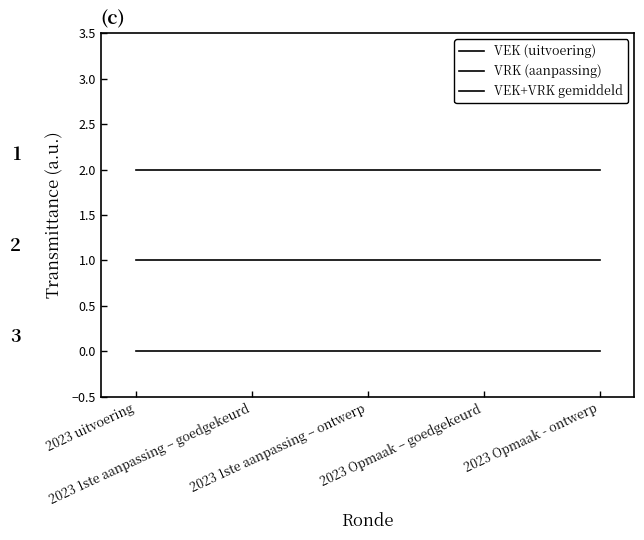

Reading right to left, extract all data points from this chart.

VEK (uitvoering): 2023 Opmaak - ontwerp=2	2023 Opmaak – goedgekeurd=2	2023 1ste aanpassing – ontwerp=2	2023 1ste aanpassing – goedgekeurd=2	2023 uitvoering=2
VRK (aanpassing): 2023 Opmaak - ontwerp=1	2023 Opmaak – goedgekeurd=1	2023 1ste aanpassing – ontwerp=1	2023 1ste aanpassing – goedgekeurd=1	2023 uitvoering=1
VEK+VRK gemiddeld: 2023 Opmaak - ontwerp=0	2023 Opmaak – goedgekeurd=0	2023 1ste aanpassing – ontwerp=0	2023 1ste aanpassing – goedgekeurd=0	2023 uitvoering=0